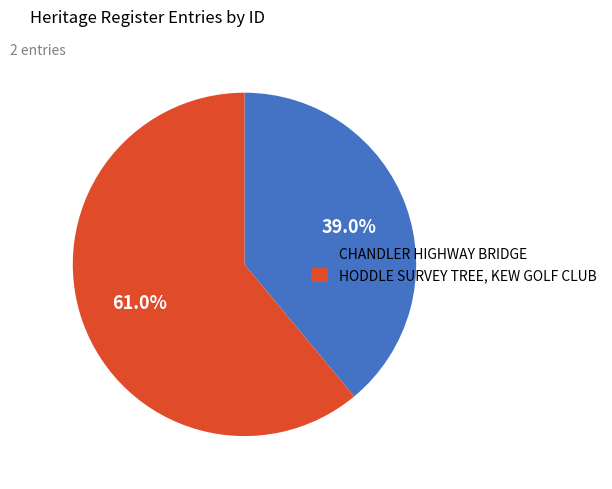

To the nearest percent, what is the combined percentage of HODDLE SURVEY TREE, KEW GOLF CLUB and CHANDLER HIGHWAY BRIDGE?

100%